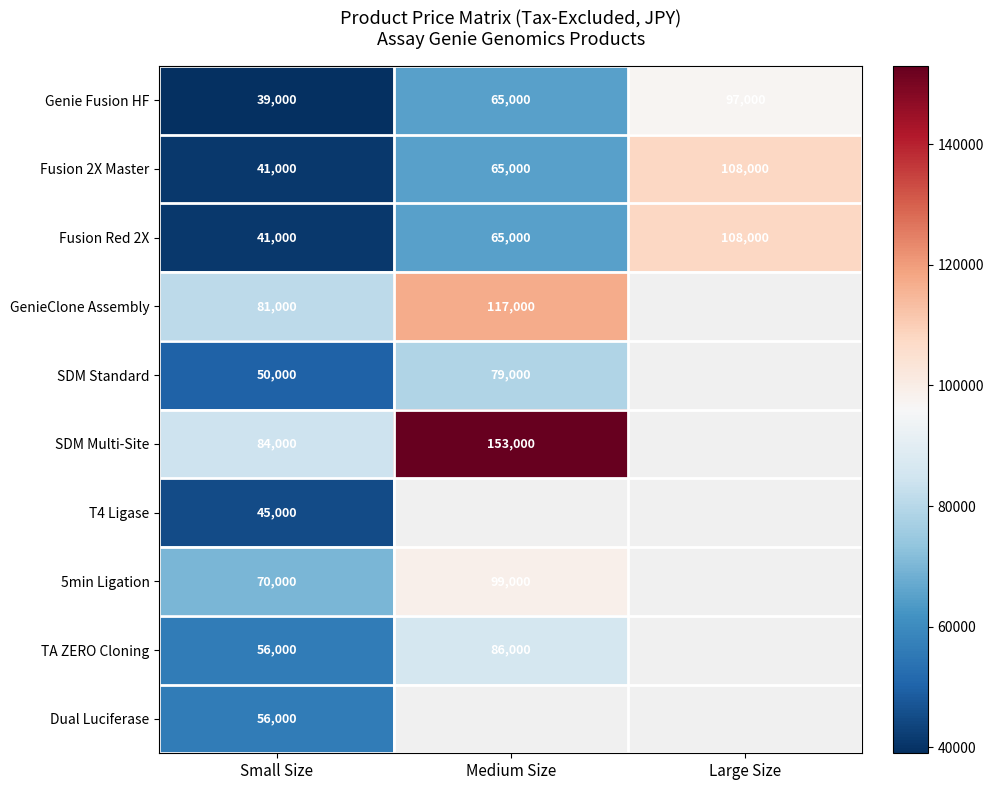

How many categories are shown in the chart?

3